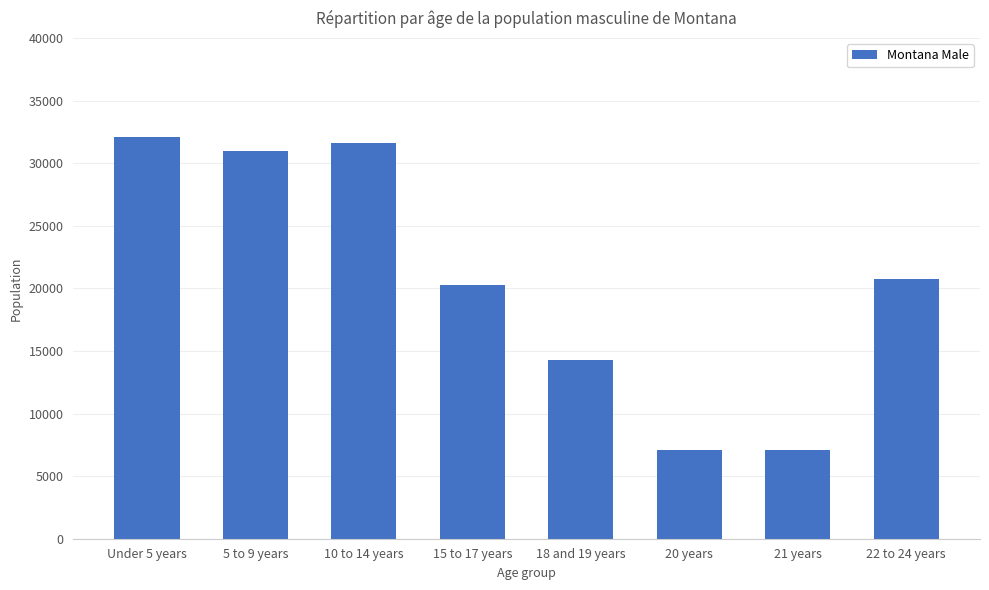

What is the label of the 8th bar from the right?

Under 5 years